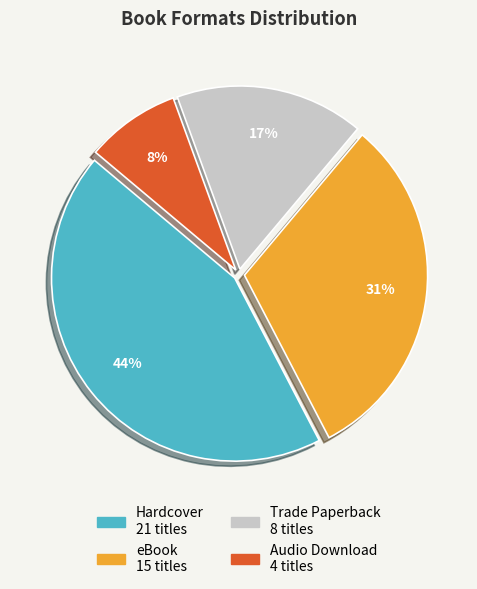

To the nearest percent, what portion does Audio Download represent?

8%